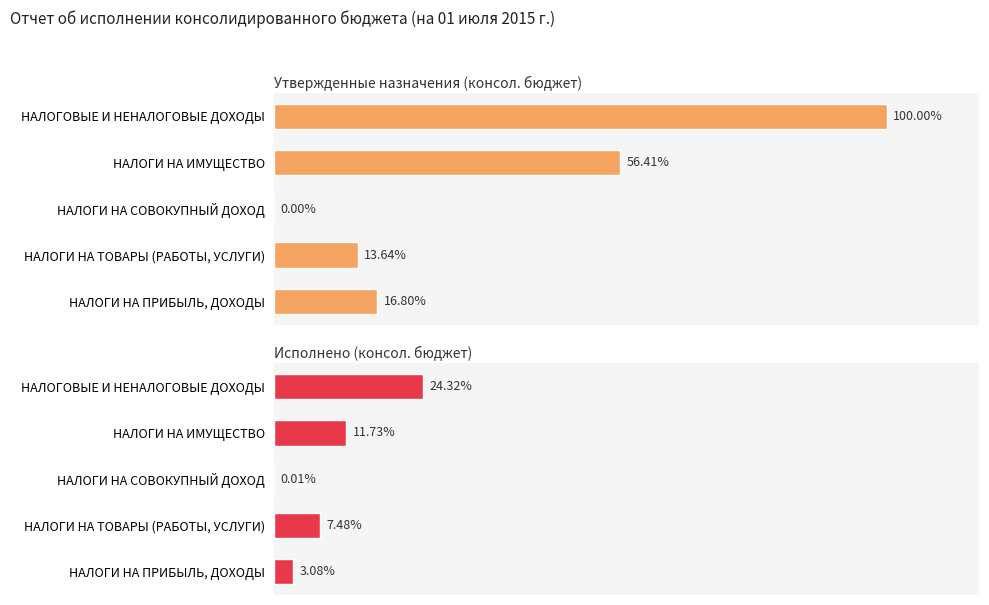

Are the bars horizontal?

Yes